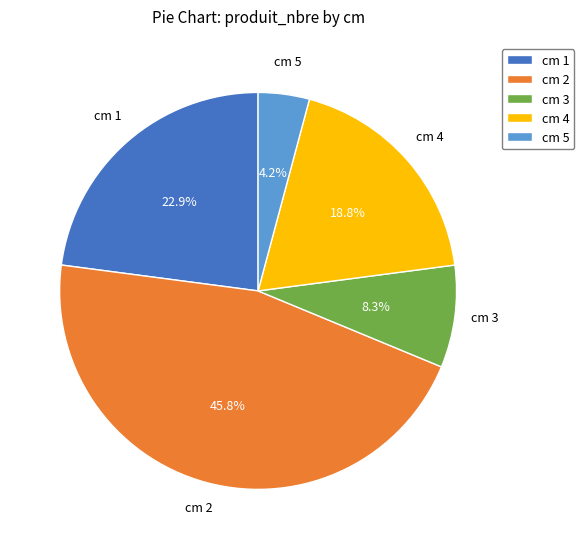

Rank the categories by value from lowest to highest.

cm 5, cm 3, cm 4, cm 1, cm 2